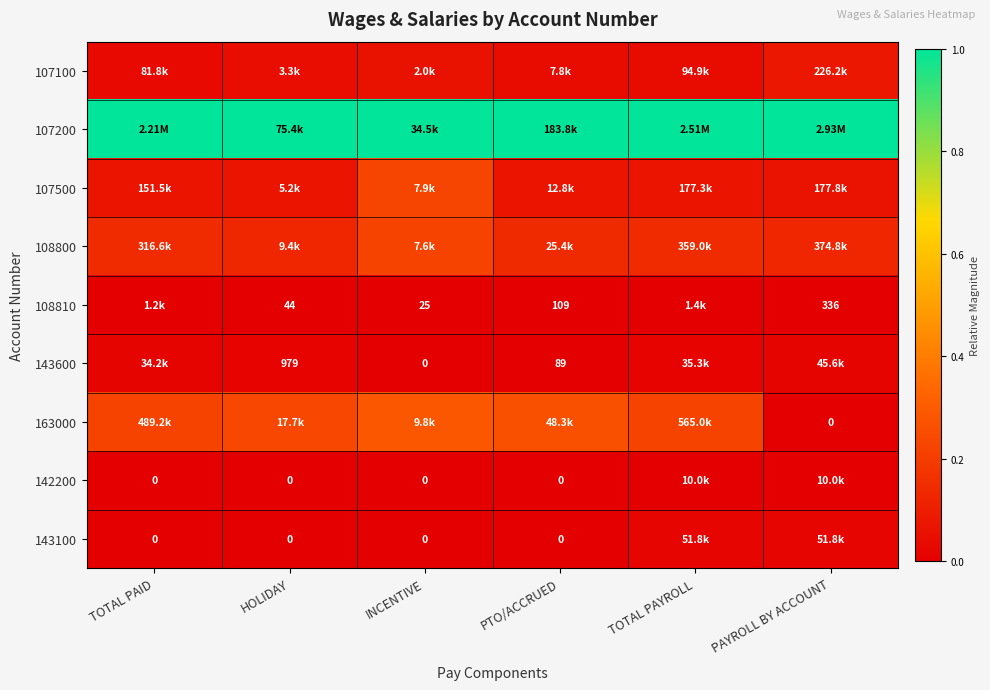

Is the value of 108810 at HOLIDAY greater than the value of 143100 at HOLIDAY?

Yes